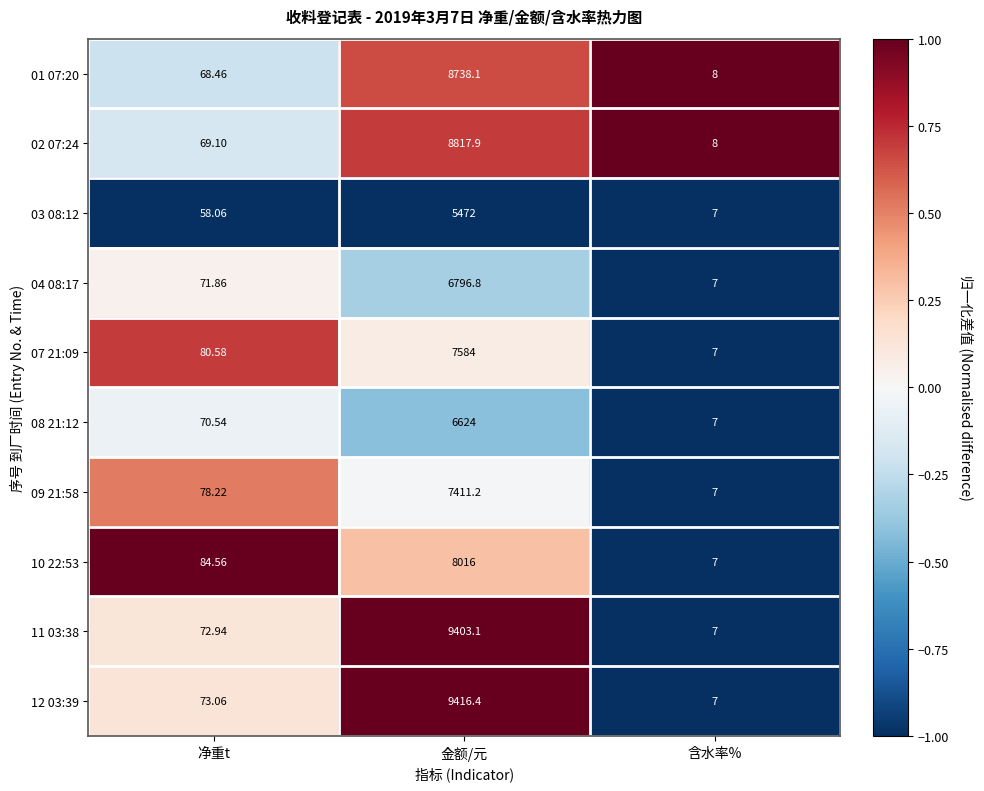

Rank the series by their maximum value, from highest to lowest.

12 03:39, 11 03:38, 02 07:24, 01 07:20, 10 22:53, 07 21:09, 09 21:58, 04 08:17, 08 21:12, 03 08:12